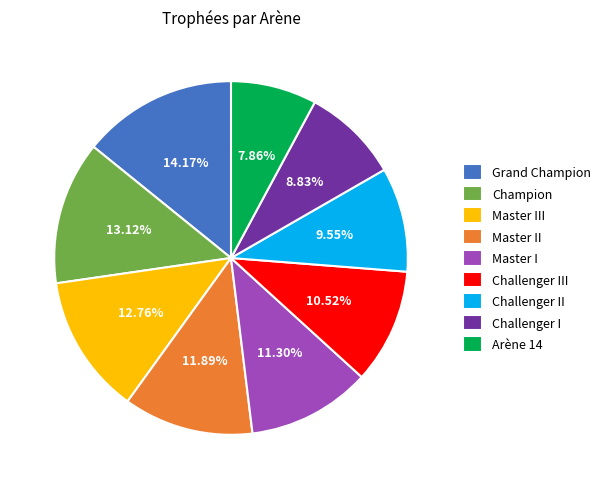

To the nearest percent, what portion does Master II represent?

12%